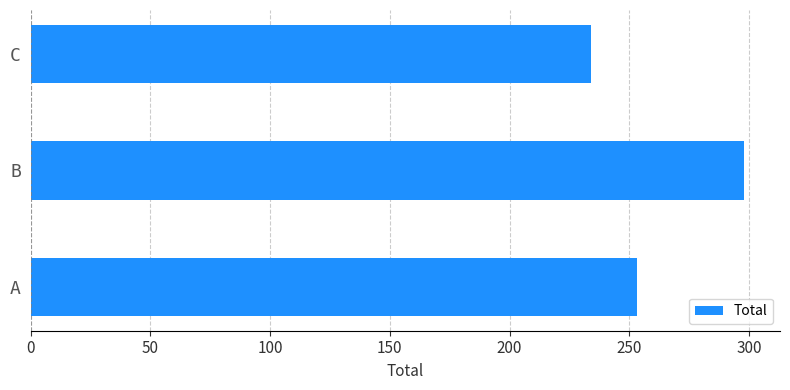

What is the change in value from A to B?

+45